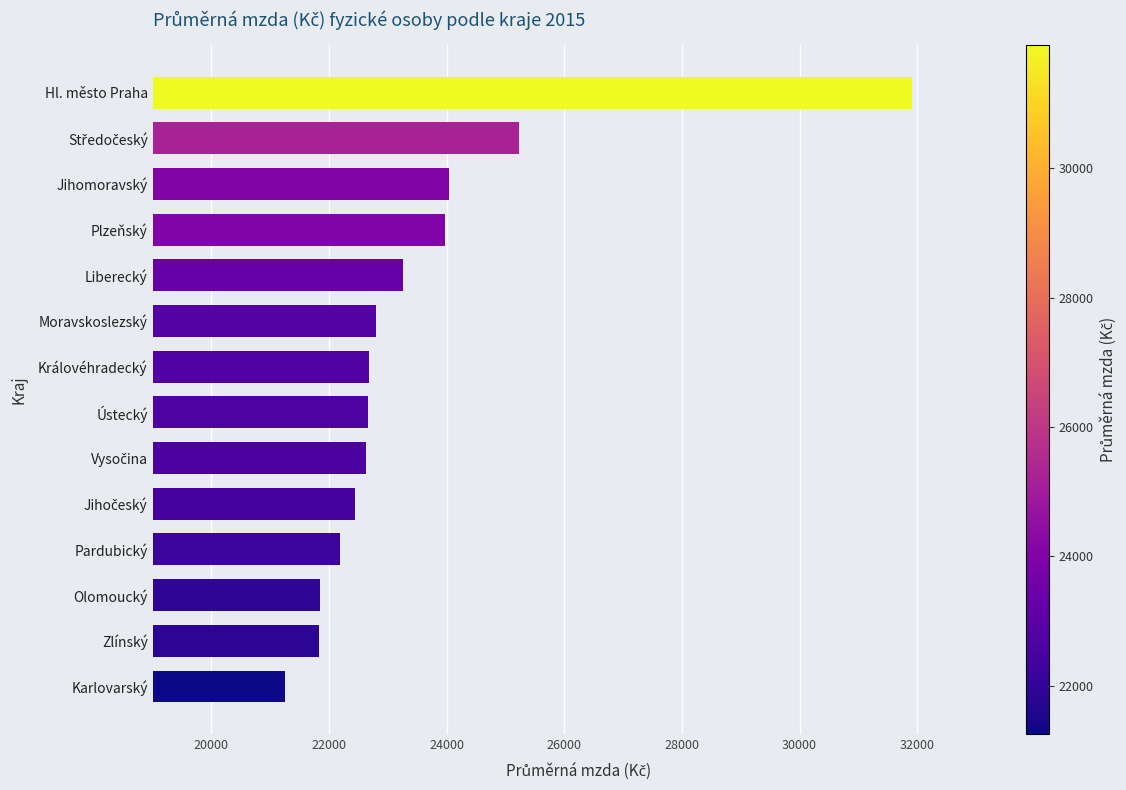

Which label corresponds to the smallest value in the chart?

Karlovarský